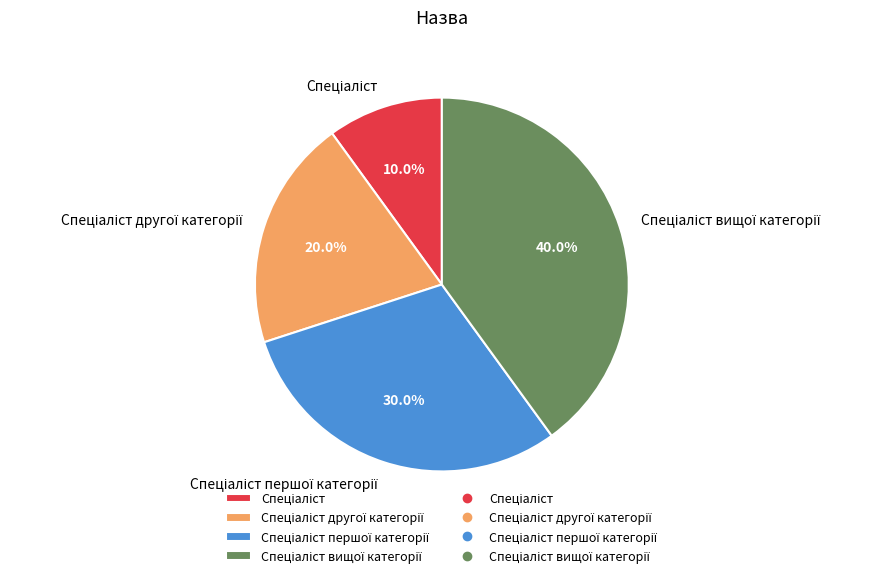

How many slices are in this pie chart?

4